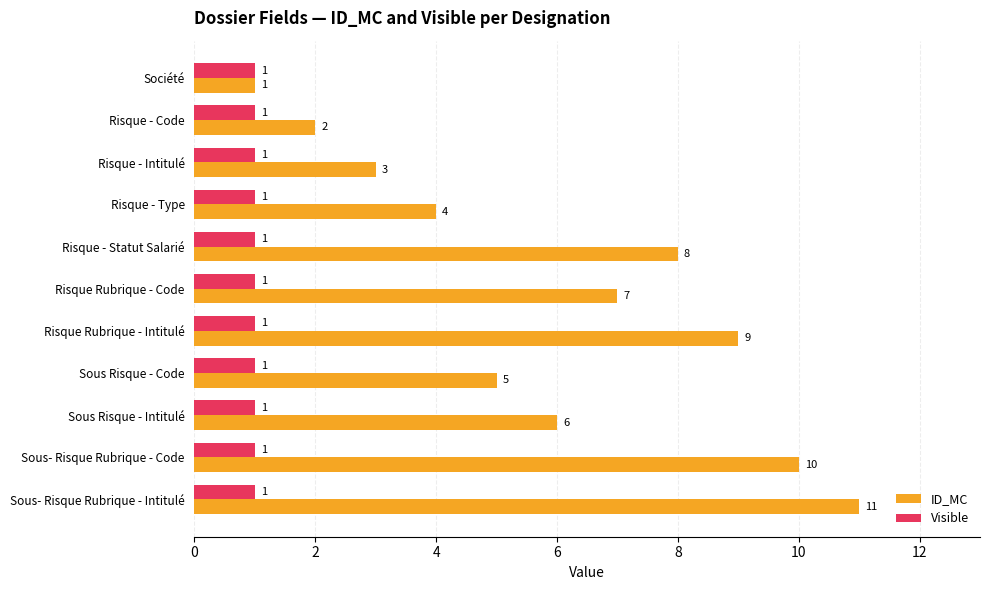

Which series has the largest total across all categories?

ID_MC